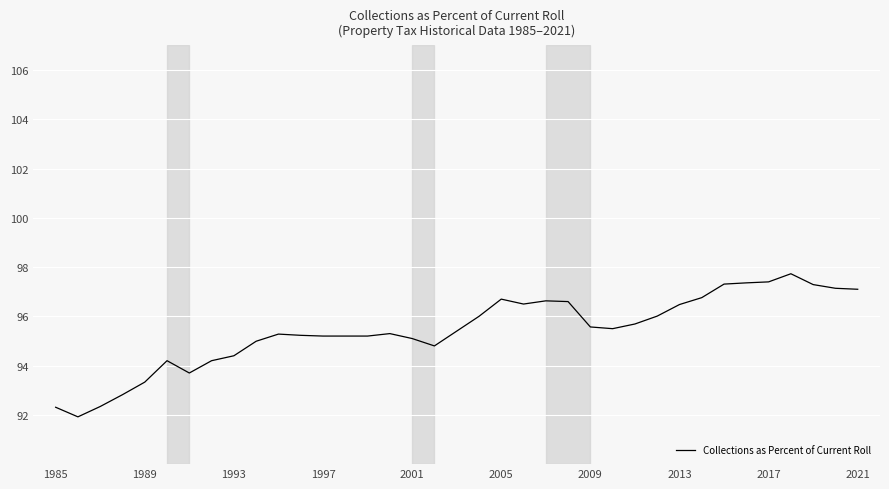

What is the difference between the maximum and minimum values?

5.8